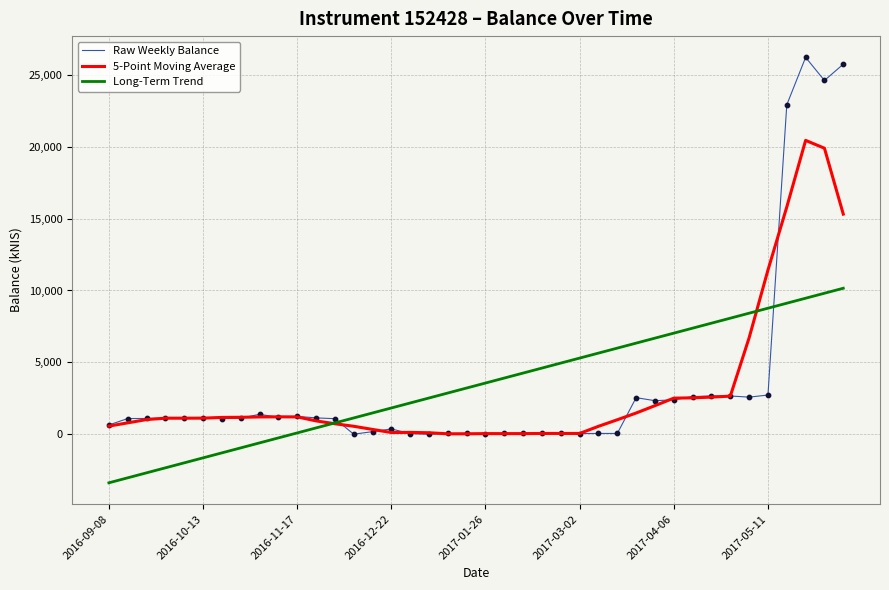

List the series in order of their peak value, lowest first.

Long-Term Trend, 5-Point Moving Average, Raw Weekly Balance